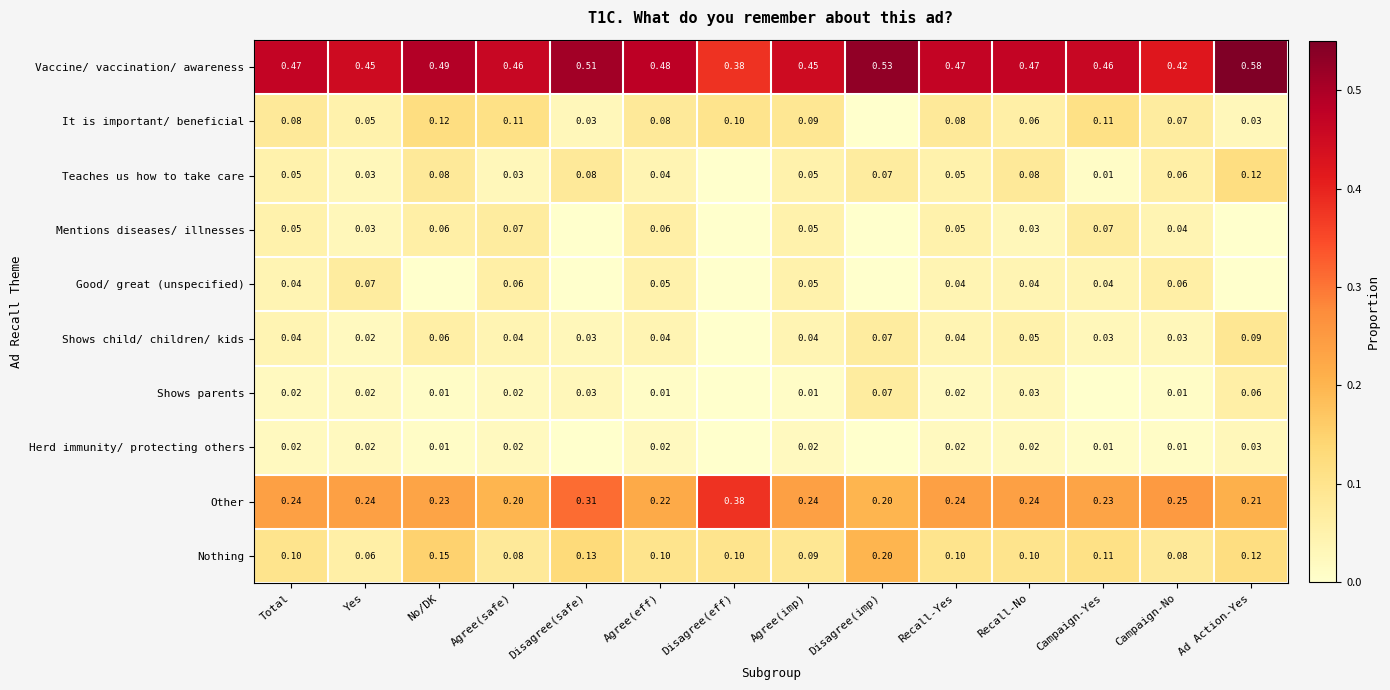

Which series has the widest spread of values?

Vaccine/ vaccination/ awareness